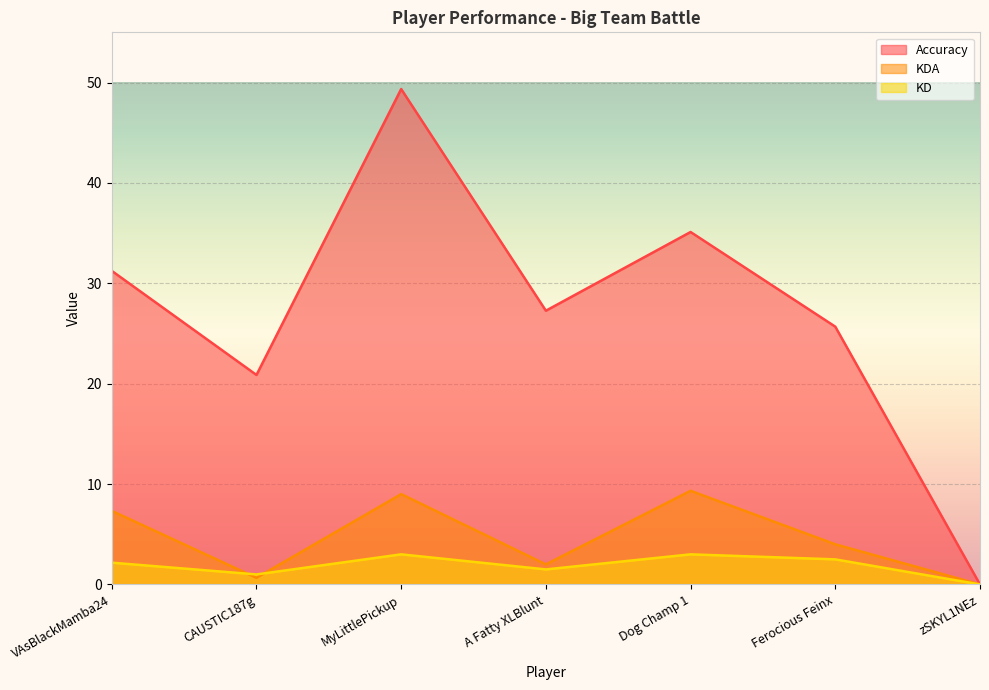

Between MyLittlePickup and Dog Champ 1, which is larger?

MyLittlePickup